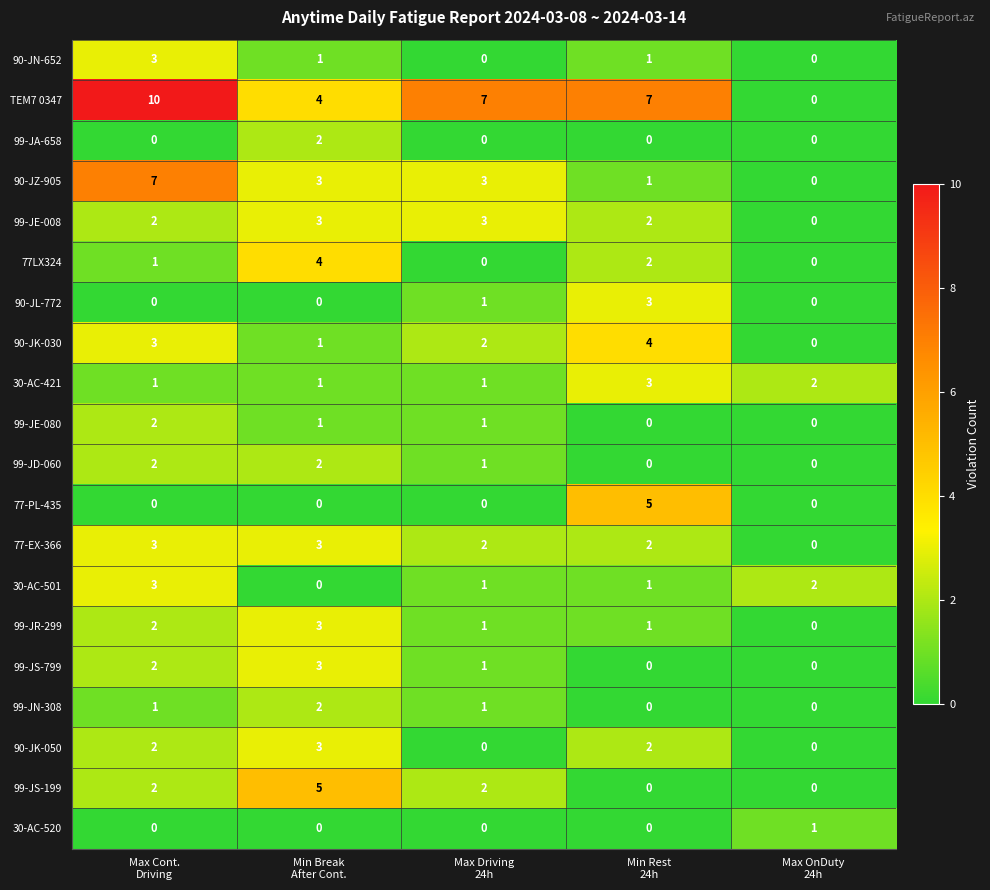

Which series has the largest total across all categories?

TEM7 0347